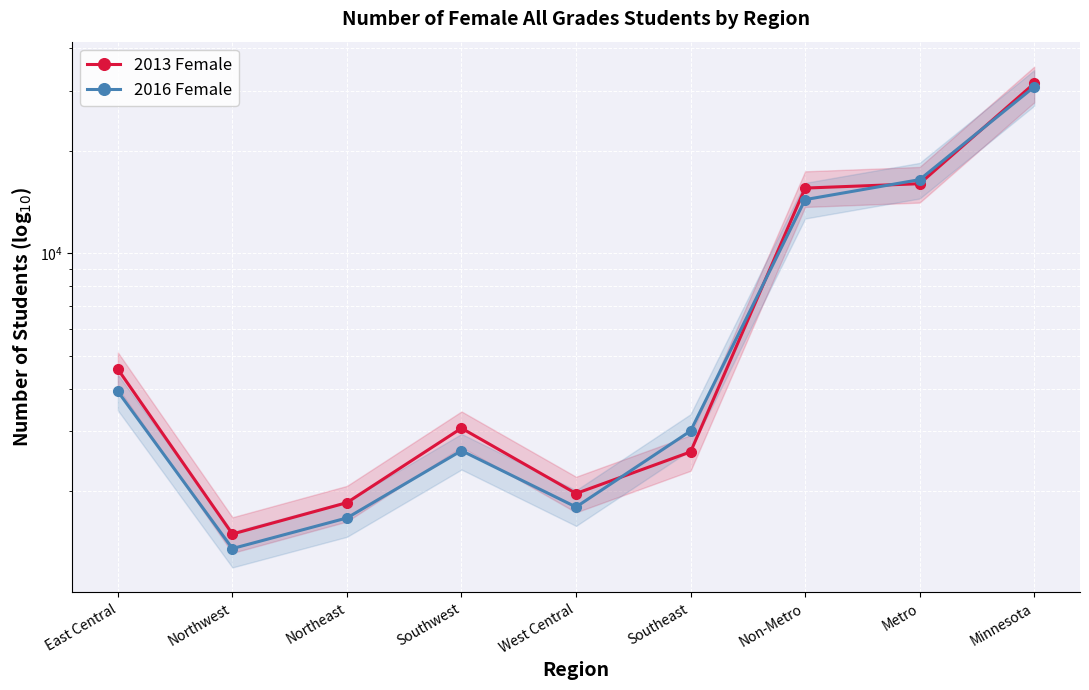

List the labels in order of 2016 Female value, largest first.

Minnesota, Metro, Non-Metro, East Central, Southeast, Southwest, West Central, Northeast, Northwest